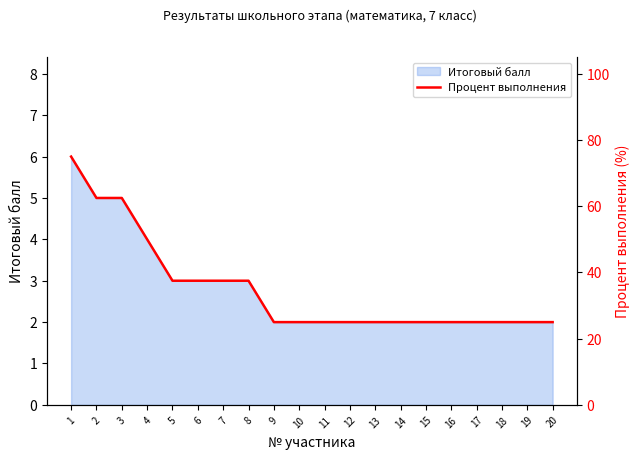

What is the maximum value shown in the chart?

75.0